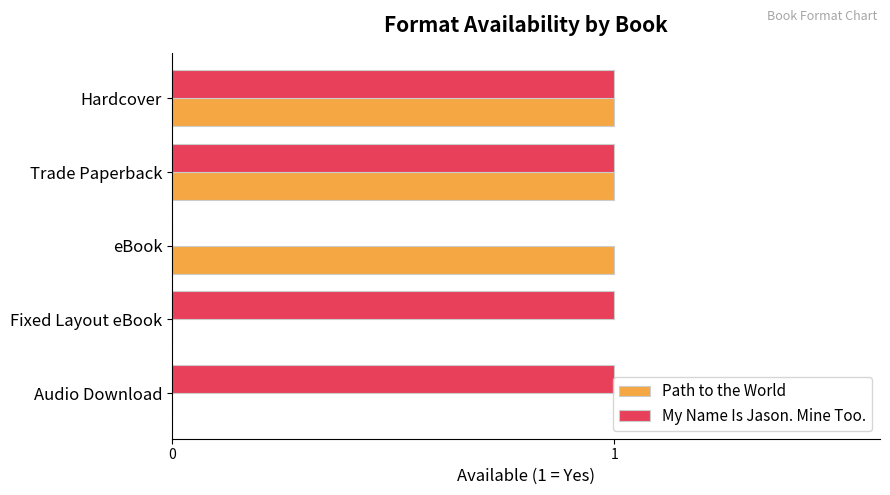

What is the average value of the My Name Is Jason. Mine Too. series?

1